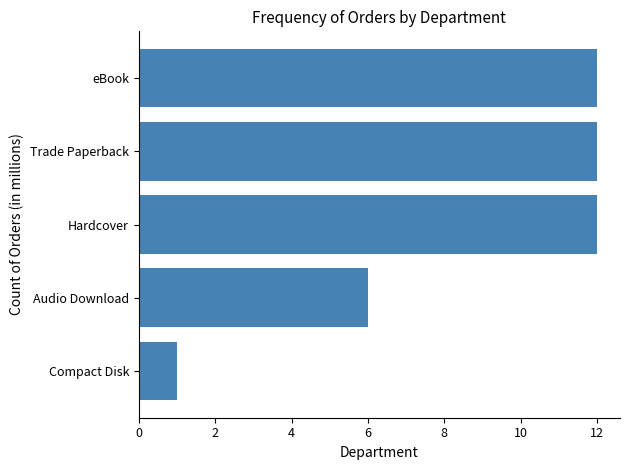

What is the sum of all values?

43